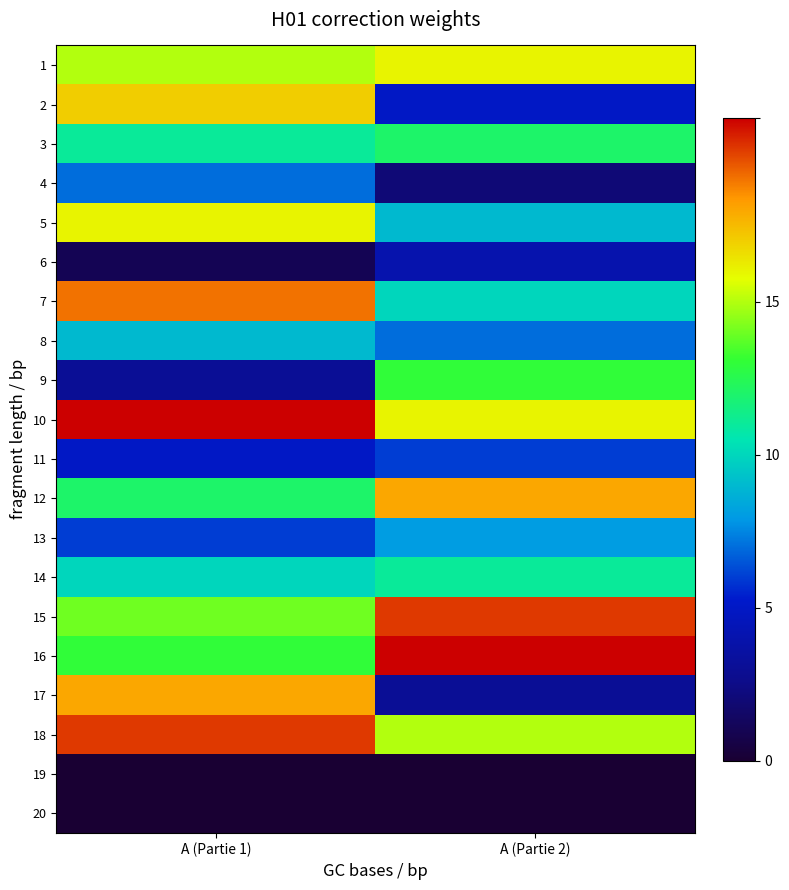

Reading right to left, list all the values displayed in this chart.

1: A (Partie 2)=16	A (Partie 1)=15
2: A (Partie 2)=5	A (Partie 1)=17
3: A (Partie 2)=12	A (Partie 1)=11
4: A (Partie 2)=2	A (Partie 1)=7
5: A (Partie 2)=9	A (Partie 1)=16
6: A (Partie 2)=4	A (Partie 1)=1
7: A (Partie 2)=10	A (Partie 1)=19
8: A (Partie 2)=7	A (Partie 1)=9
9: A (Partie 2)=13	A (Partie 1)=3
10: A (Partie 2)=16	A (Partie 1)=21
11: A (Partie 2)=6	A (Partie 1)=5
12: A (Partie 2)=18	A (Partie 1)=12
13: A (Partie 2)=8	A (Partie 1)=6
14: A (Partie 2)=11	A (Partie 1)=10
15: A (Partie 2)=20	A (Partie 1)=14
16: A (Partie 2)=21	A (Partie 1)=13
17: A (Partie 2)=3	A (Partie 1)=18
18: A (Partie 2)=15	A (Partie 1)=20
19: A (Partie 2)=0	A (Partie 1)=0
20: A (Partie 2)=0	A (Partie 1)=0